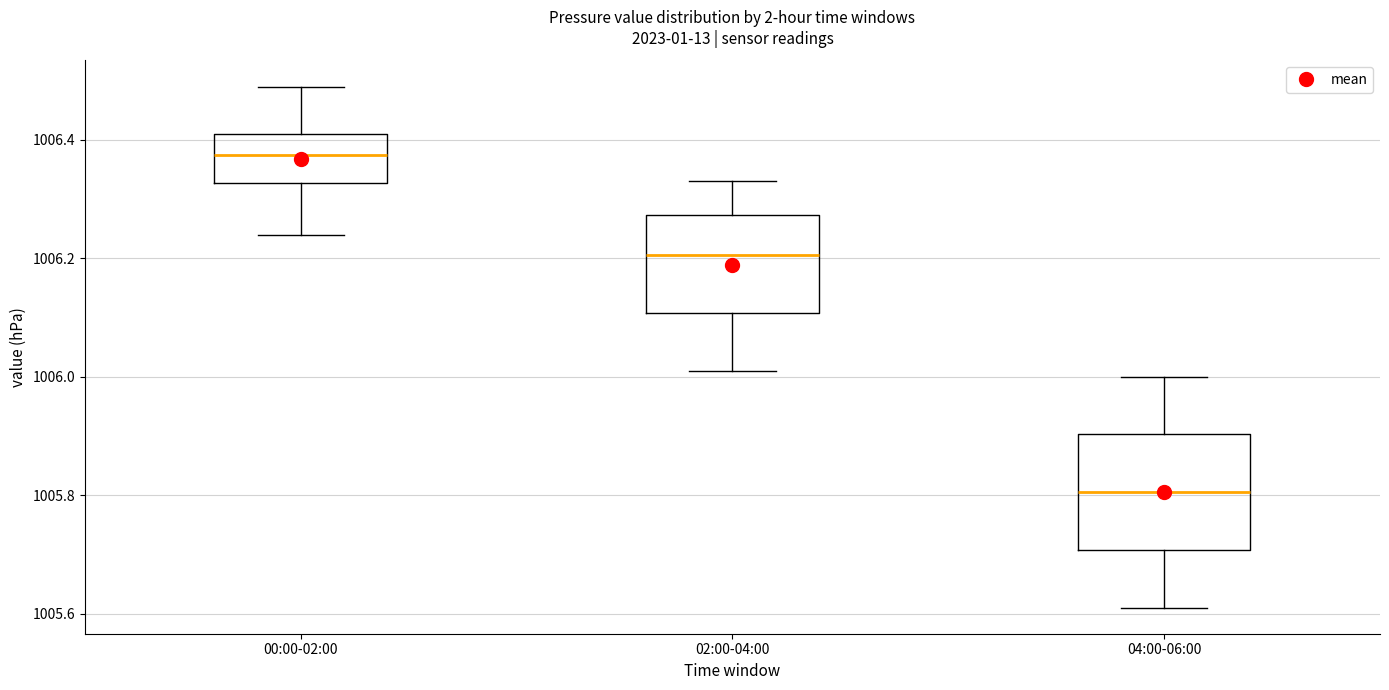

Reading left to right, transcribe this box plot: for each box, give where its median line is, the range the box spans, and where its two whiskers end, as read against the y-axis. The values are not printed on the chart, so give them approximately, as read against the axis.

00:00-02:00: median 1006.38, box 1006.32 to 1006.42, whiskers 1006.24 to 1006.50
02:00-04:00: median 1006.20, box 1006.10 to 1006.28, whiskers 1006.02 to 1006.34
04:00-06:00: median 1005.80, box 1005.70 to 1005.90, whiskers 1005.62 to 1006.00